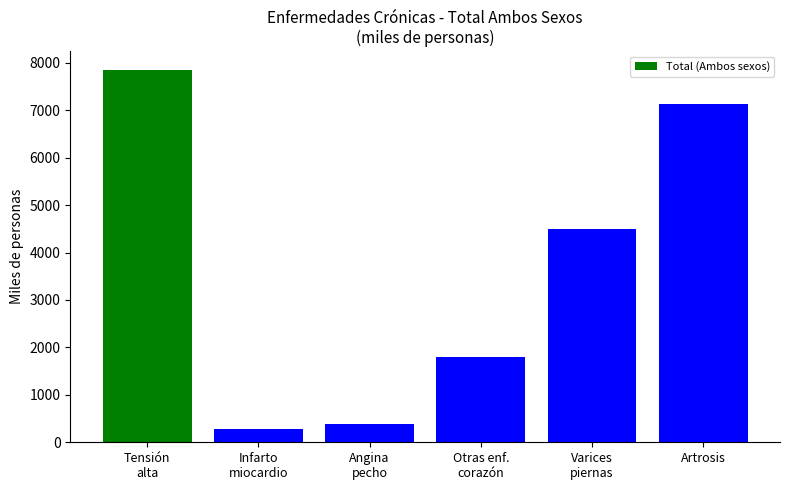

Which has a higher value, Varices
piernas or Infarto
miocardio?

Varices
piernas